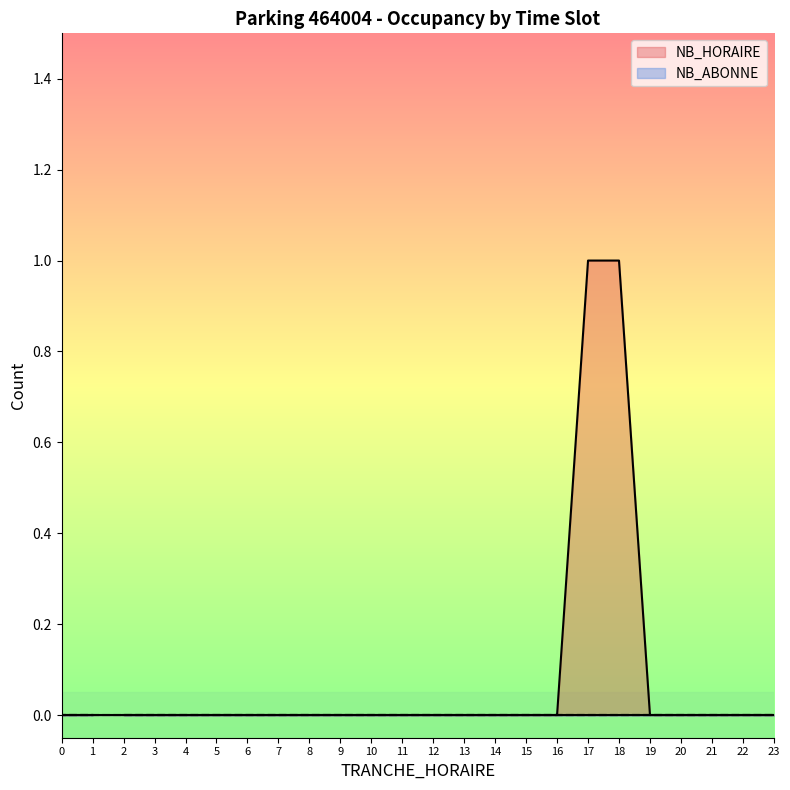

Which series has the largest total across all categories?

NB_HORAIRE